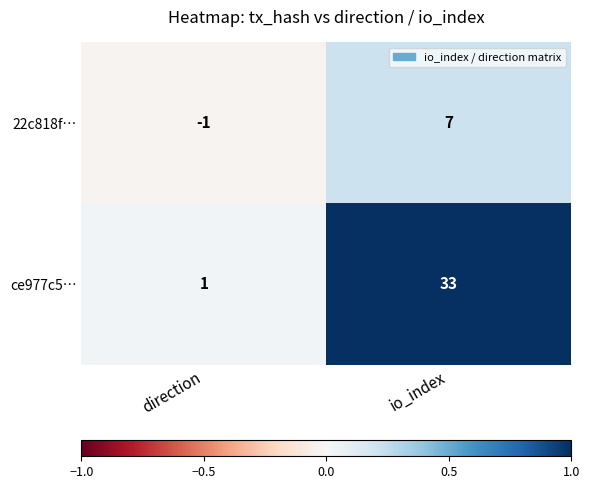

Between direction and io_index, which series saw the biggest shift?

ce977c5…